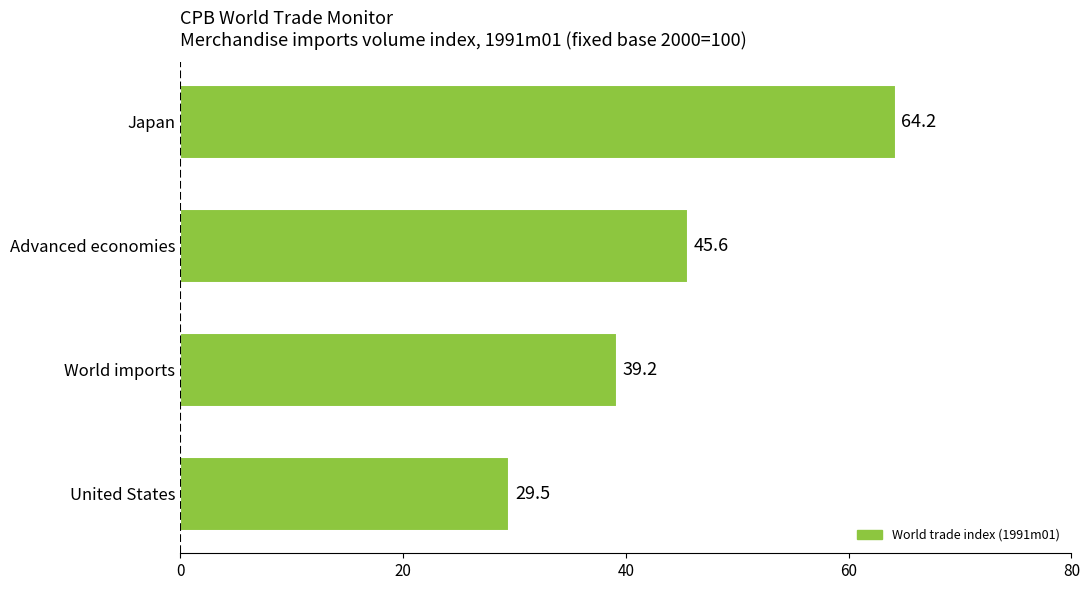

Rank the categories by value from highest to lowest.

Japan, Advanced economies, World imports, United States